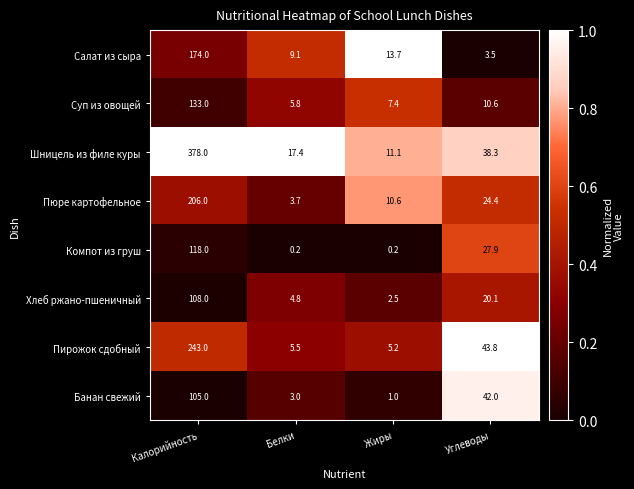

Rank the series by their maximum value, from highest to lowest.

Шницель из филе куры, Пирожок сдобный, Пюре картофельное, Салат из сыра, Суп из овощей, Компот из груш, Хлеб ржано-пшеничный, Банан свежий